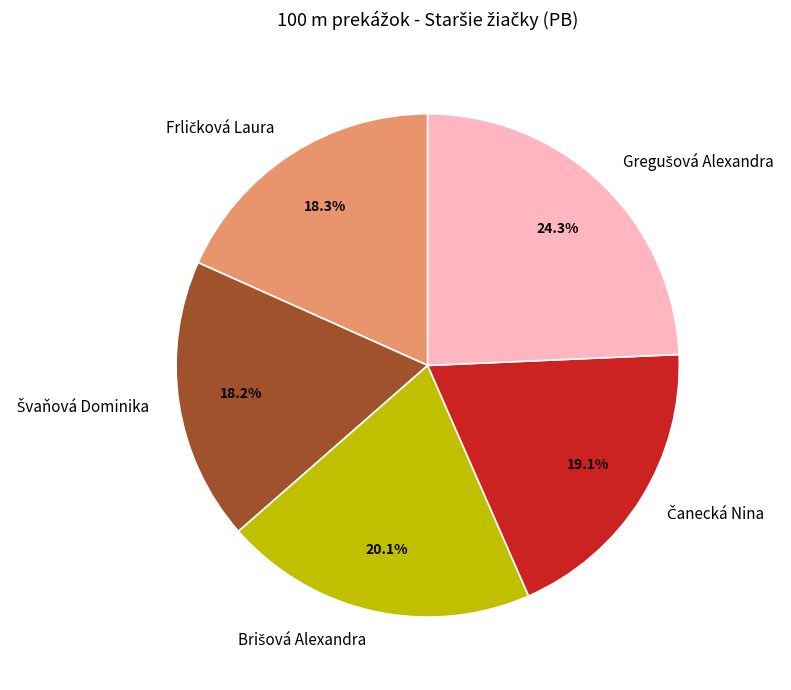

How many segments does this pie chart have?

5